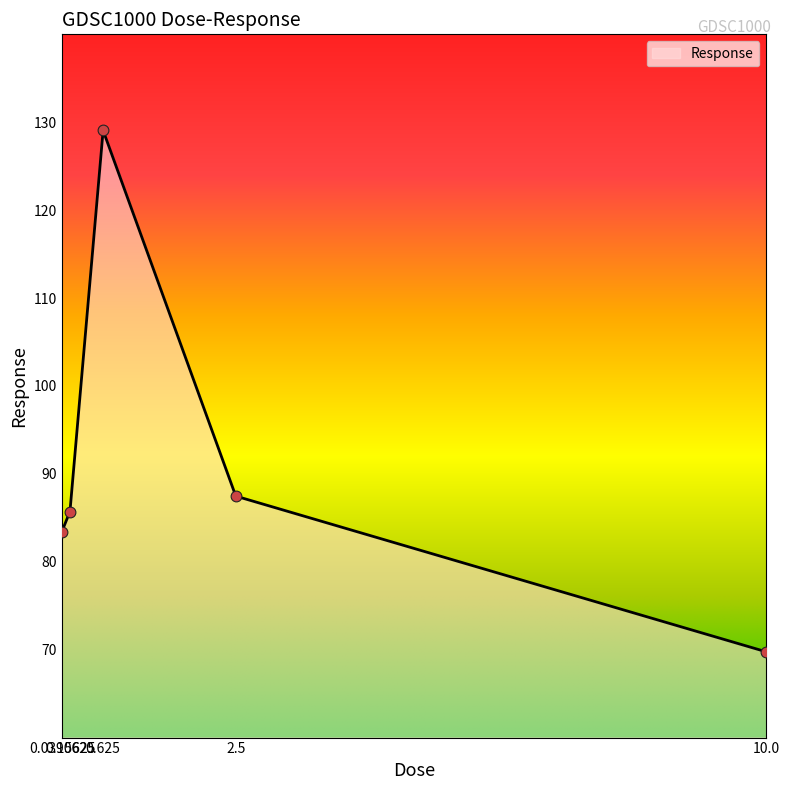

What is the change in value from 0.0390625 to 2.5?

+4.1